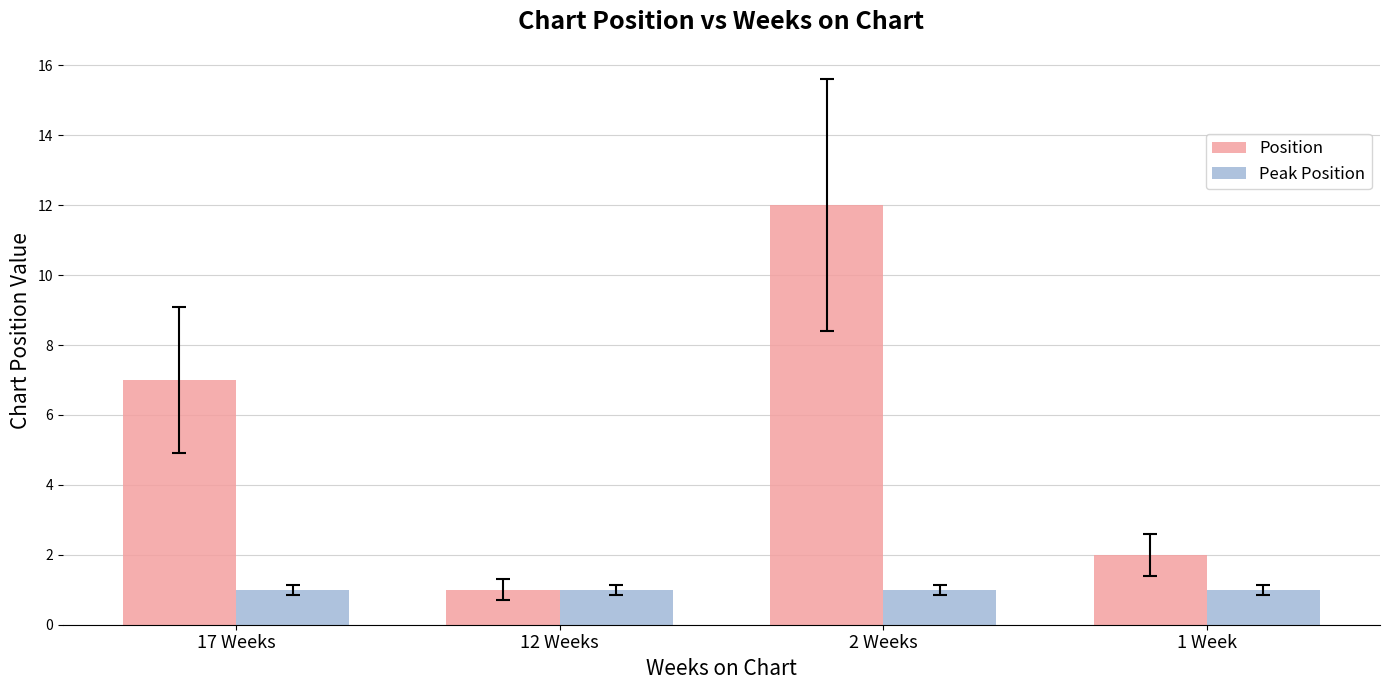

At which label is Position closest to 6?

17 Weeks